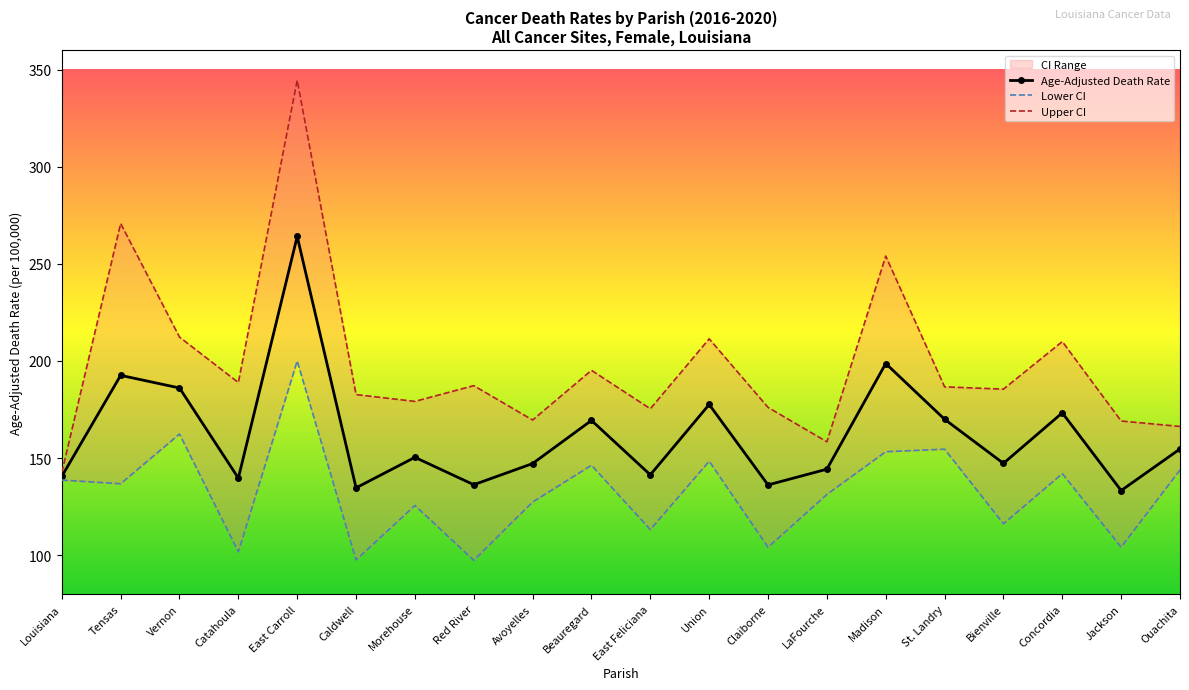

Reading left to right, transcribe all the data shown in this chart.

Age-Adjusted Death Rate: Louisiana=140.6	Tensas=192.6	Vernon=186.1	Catahoula=139.7	East Carroll=264.1	Caldwell=134.7	Morehouse=150.4	Red River=136.3	Avoyelles=147.2	Beauregard=169.4	East Feliciana=141.4	Union=177.6	Claiborne=136.2	LaFourche=144.3	Madison=198.7	St. Landry=170.0	Bienville=147.3	Concordia=173.3	Jackson=133.3	Ouachita=154.7
Lower CI: Louisiana=138.7	Tensas=136.8	Vernon=162.4	Catahoula=101.8	East Carroll=200.0	Caldwell=97.6	Morehouse=125.6	Red River=97.4	Avoyelles=127.4	Beauregard=146.3	East Feliciana=113.2	Union=148.4	Claiborne=104.1	LaFourche=131.3	Madison=153.3	St. Landry=154.6	Bienville=116.2	Concordia=142.0	Jackson=104.2	Ouachita=143.9
Upper CI: Louisiana=142.6	Tensas=270.8	Vernon=212.3	Catahoula=188.9	East Carroll=344.5	Caldwell=182.7	Morehouse=179.2	Red River=187.3	Avoyelles=169.6	Beauregard=195.2	East Feliciana=175.4	Union=211.4	Claiborne=176.1	LaFourche=158.4	Madison=254.0	St. Landry=186.7	Bienville=185.5	Concordia=210.0	Jackson=169.1	Ouachita=166.3